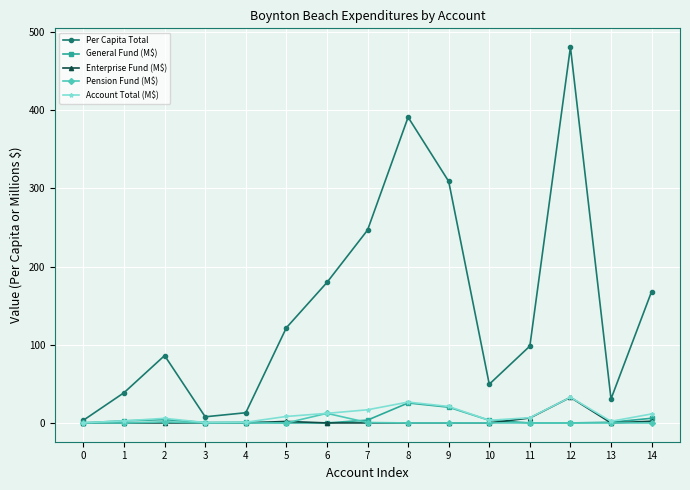

The value of General Fund (M$) at 5 is 0.0. True or false?

True